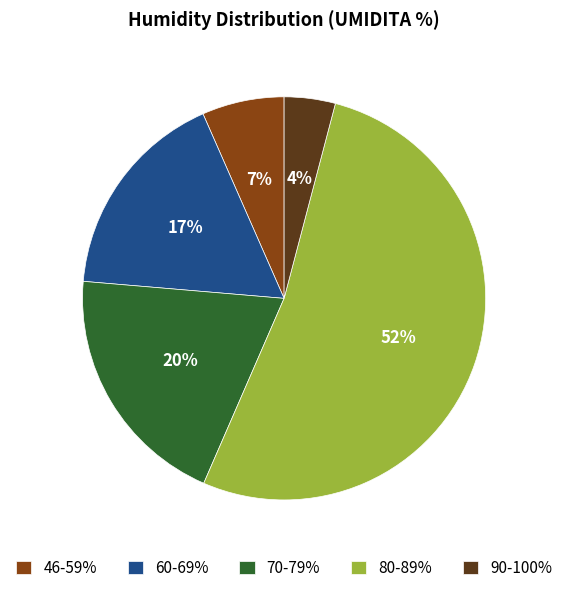

To the nearest percent, what percentage of the pie is 46-59%?

7%